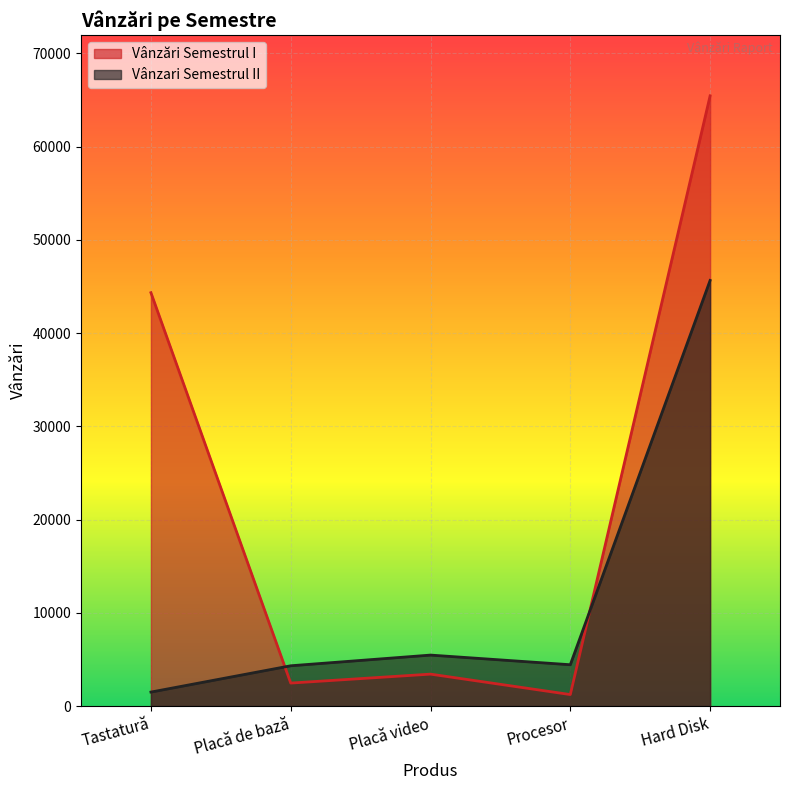

What is the sum of the Vânzari Semestrul II values at Hard Disk and Procesor?

50073